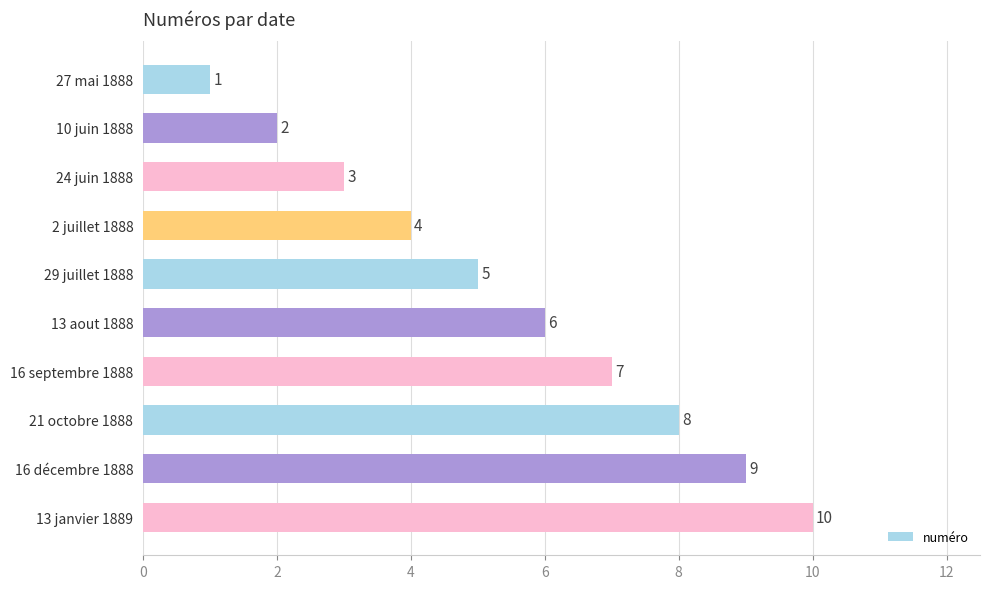

How many series are shown in this chart?

1